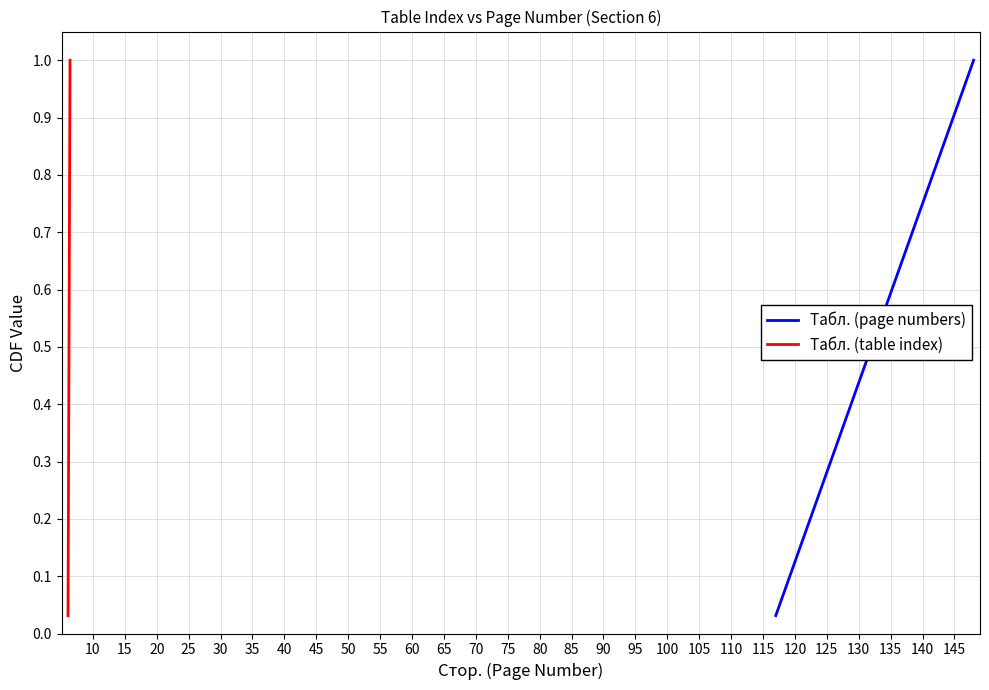

List the series in order of their peak value, highest first.

Табл. (page numbers), Табл. (table index)